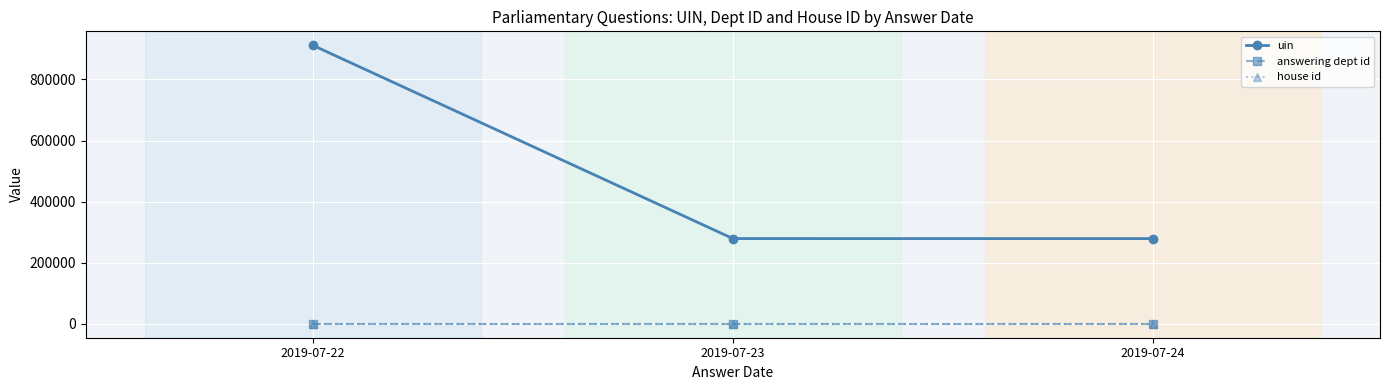

Is it true that uin equals 456412 at 2019-07-24?

False